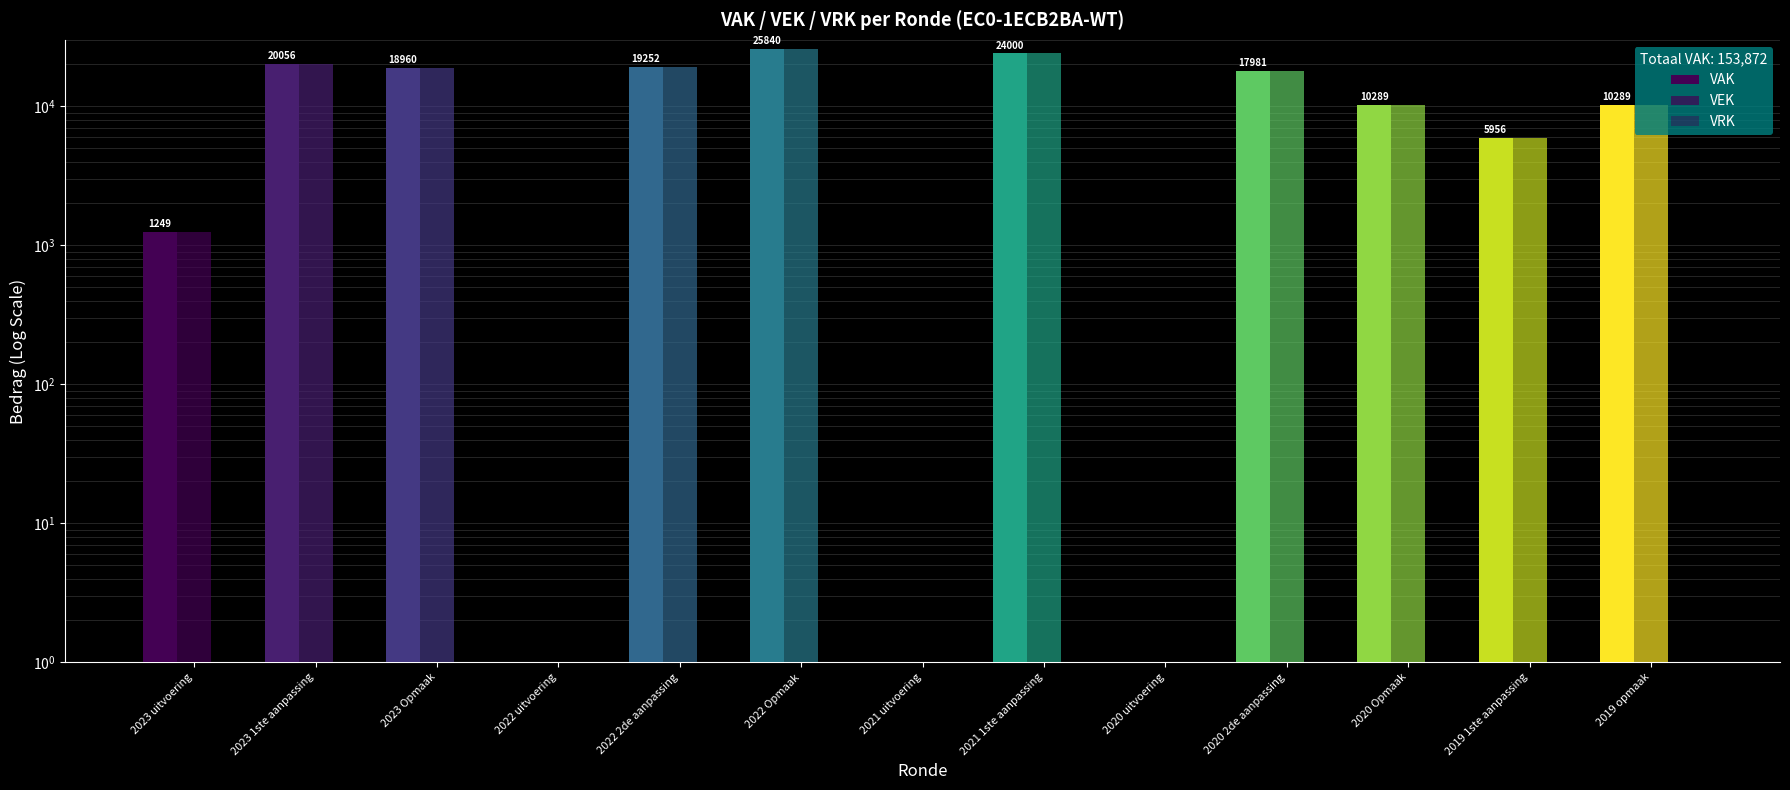

Which series has the largest total across all categories?

VAK